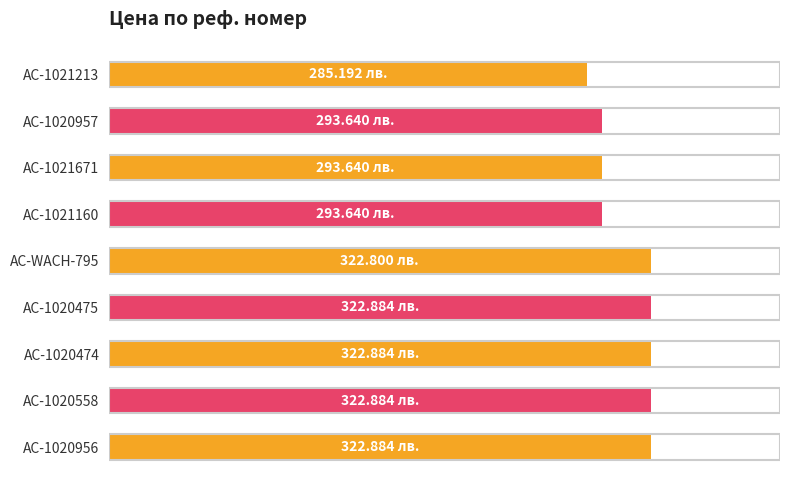

How many values are below 322?

4